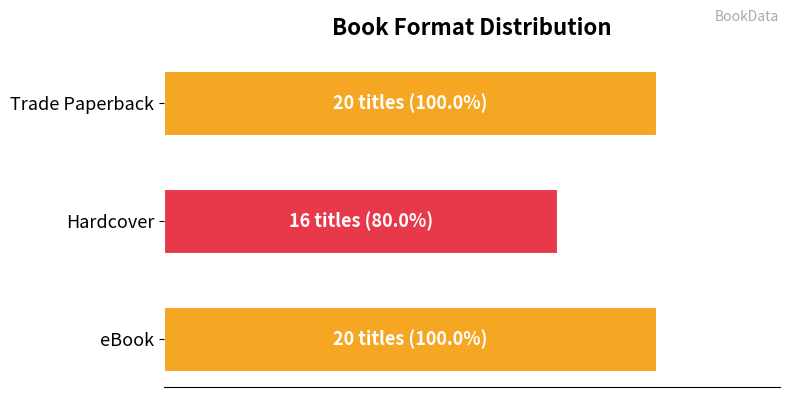

What is the difference between the maximum and minimum values?

4